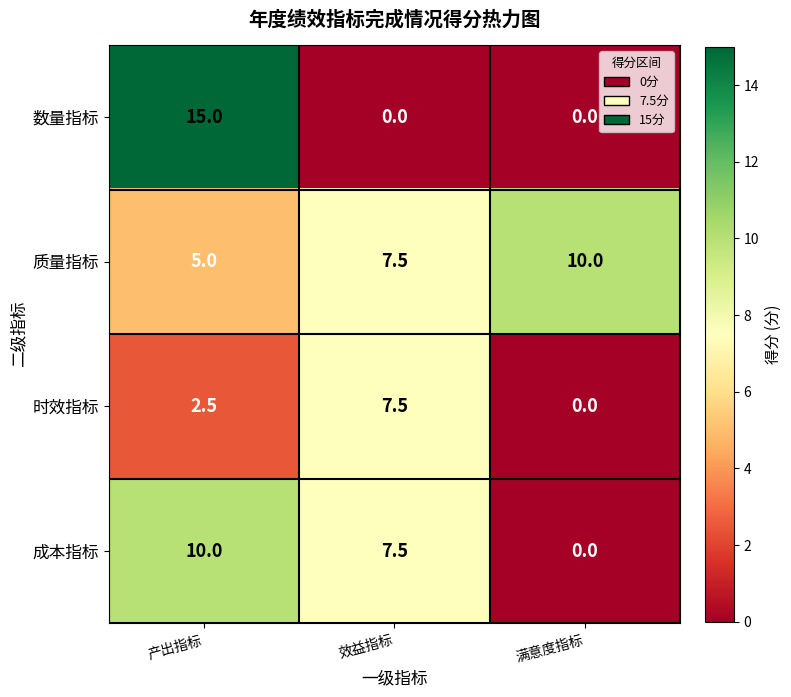

Is the value of 时效指标 at 满意度指标 greater than the value of 成本指标 at 产出指标?

No